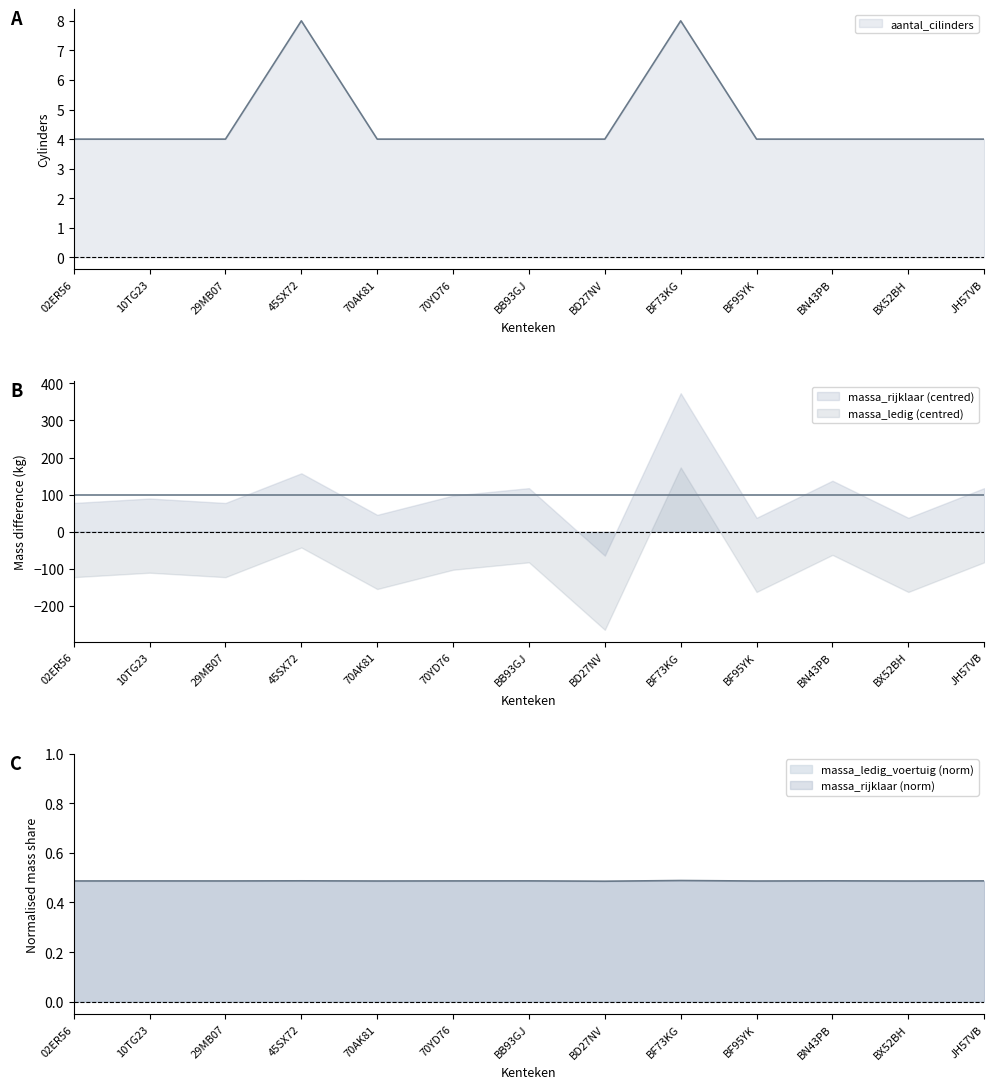

The value of massa_ledig (centred) at 70YD76 is -44.5. True or false?

False